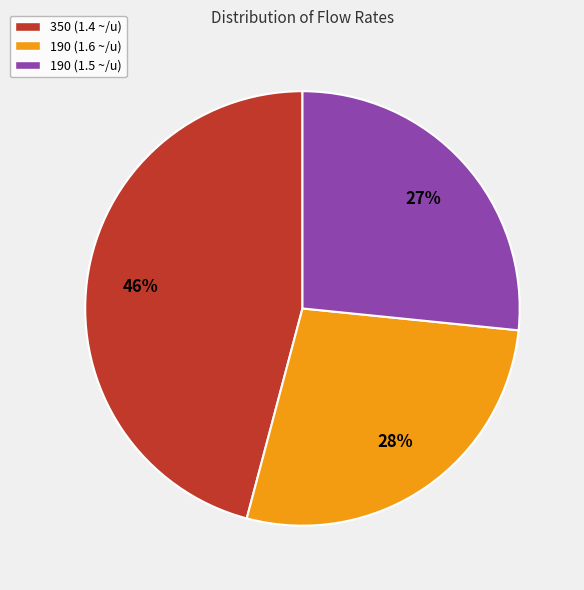

Rank the categories by value from lowest to highest.

190 (1.5 ~/u), 190 (1.6 ~/u), 350 (1.4 ~/u)